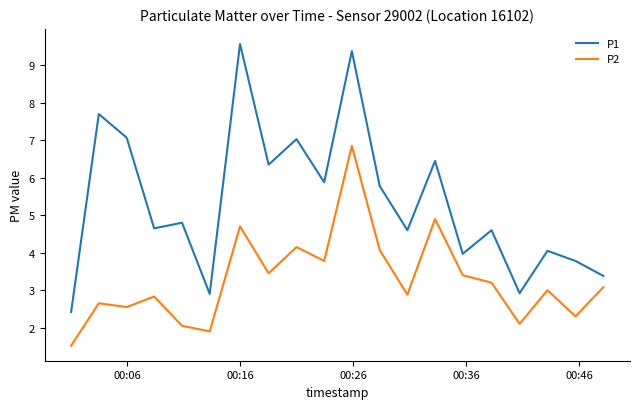

What is the sum of all P2 values?

65.4